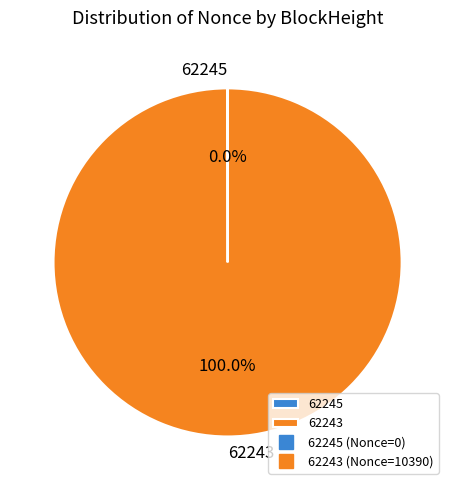

Which category has the biggest portion of the pie?

62243